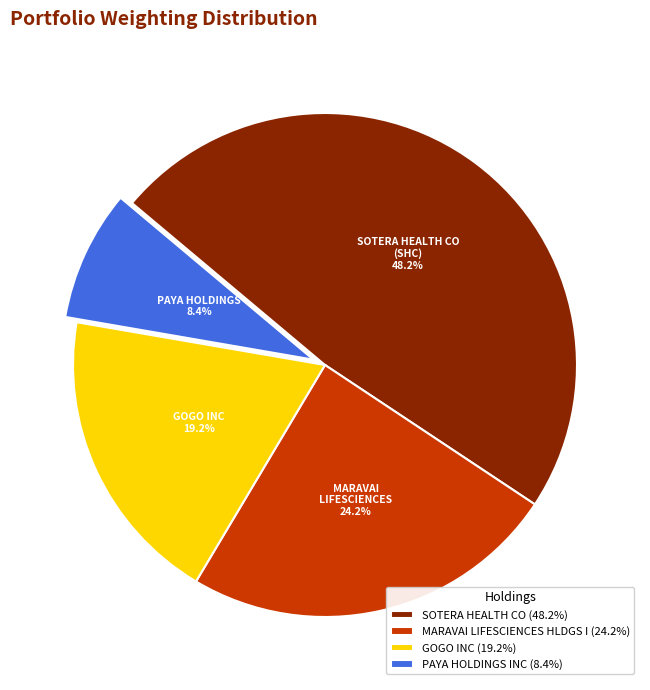

Combined, do MARAVAI LIFESCIENCES HLDGS I and GOGO INC account for over 50%?

No